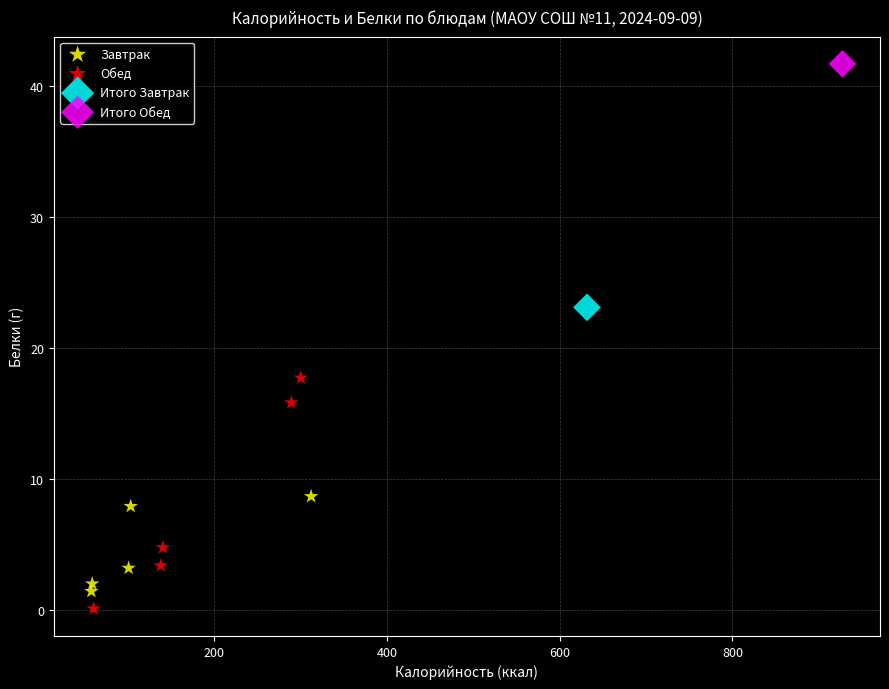

What are all the series names shown in the legend?

Завтрак, Обед, Итого Завтрак, Итого Обед